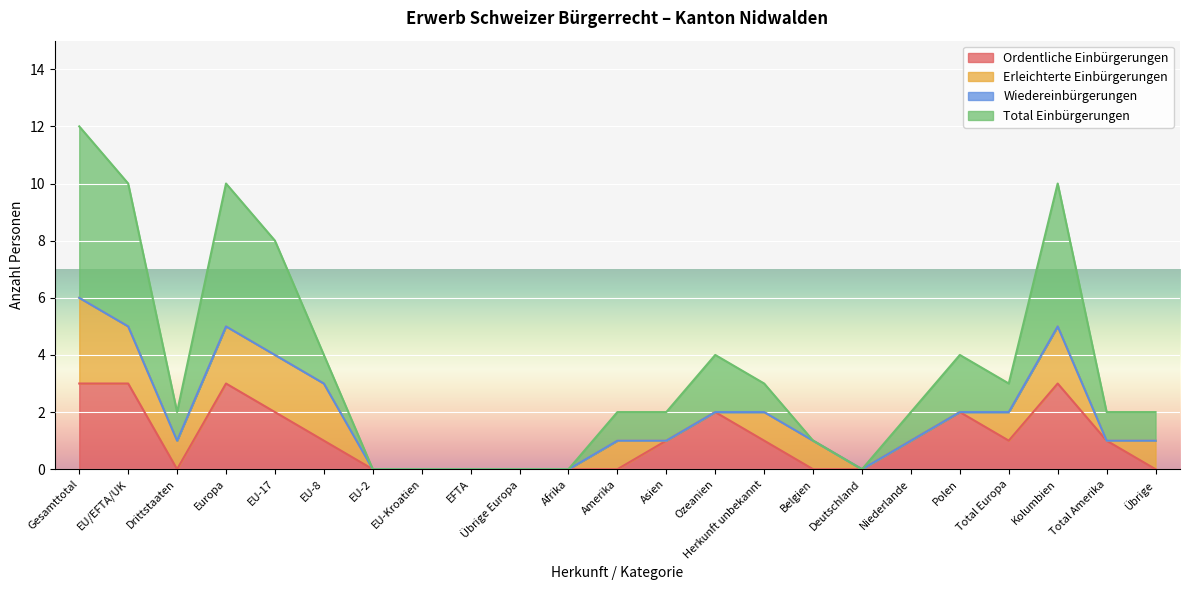

What is the highest value of the Ordentliche Einbürgerungen series?

3